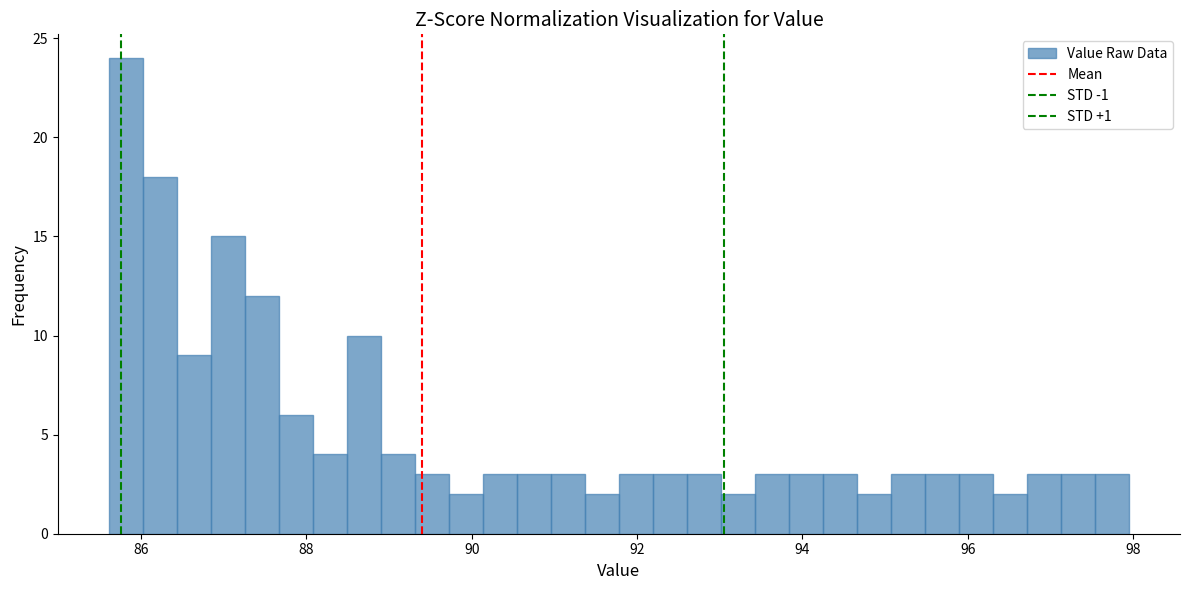

Around what value on the x-axis is the tallest bar? Give the approximate position of its centre, as read against the axis.

85.8